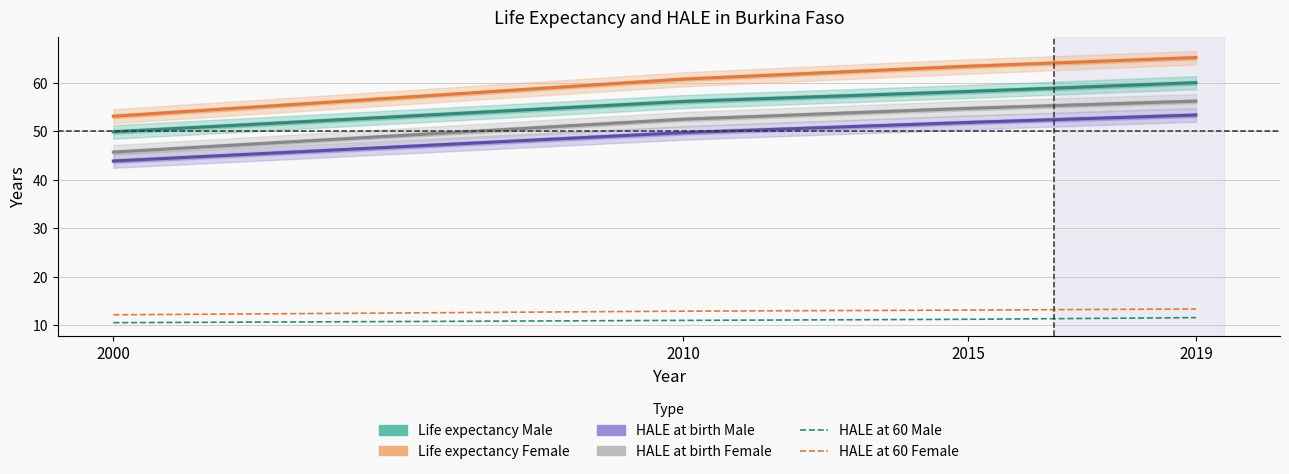

Does the chart have visible grid lines?

Yes